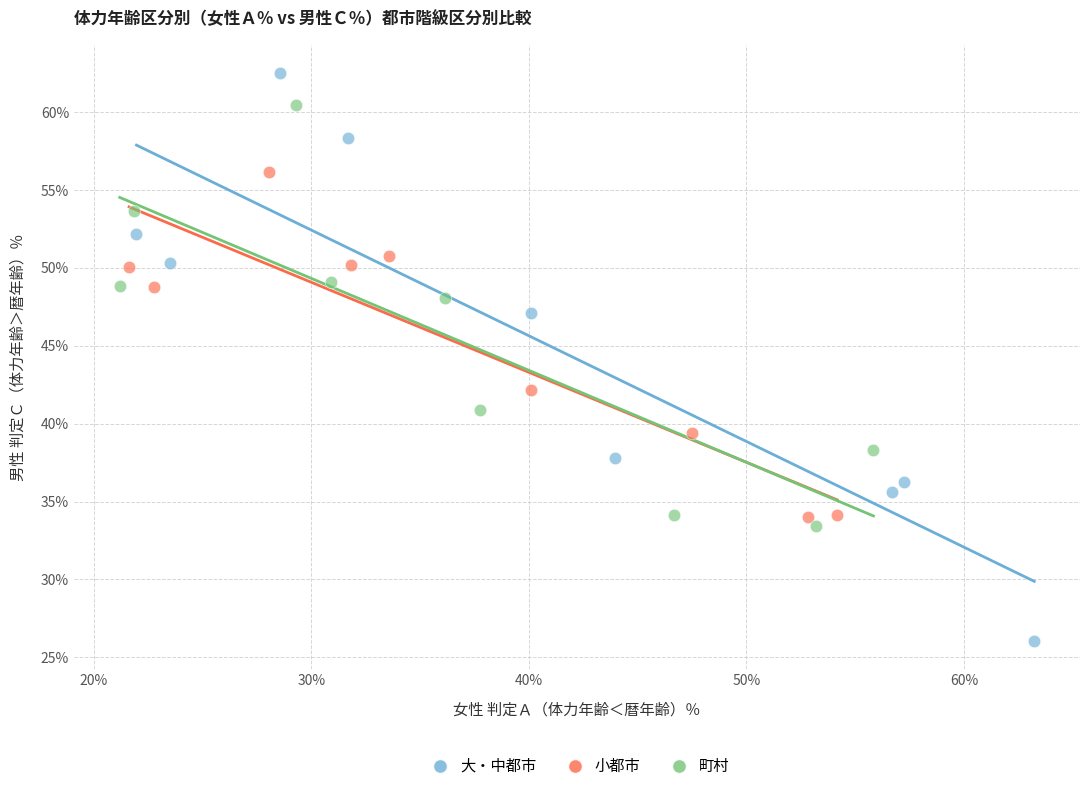

Which series has the largest Y range (max minus min)?

大・中都市